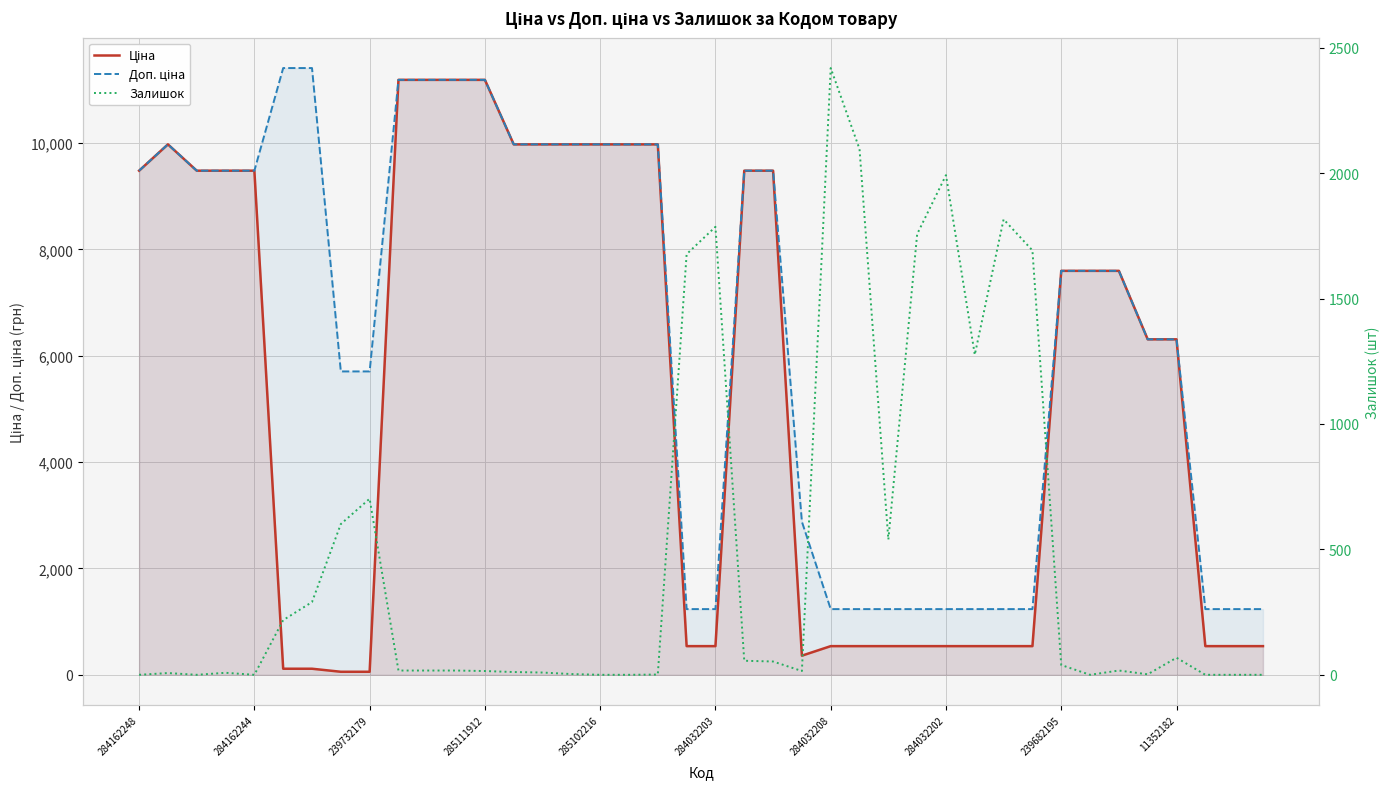

What position from the right is 23?

17